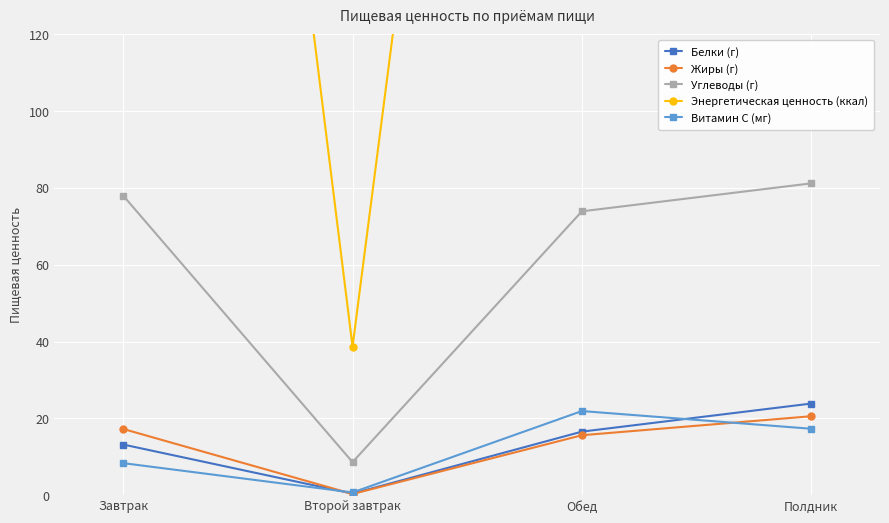

What is the total value across all series at Полдник?

545.7